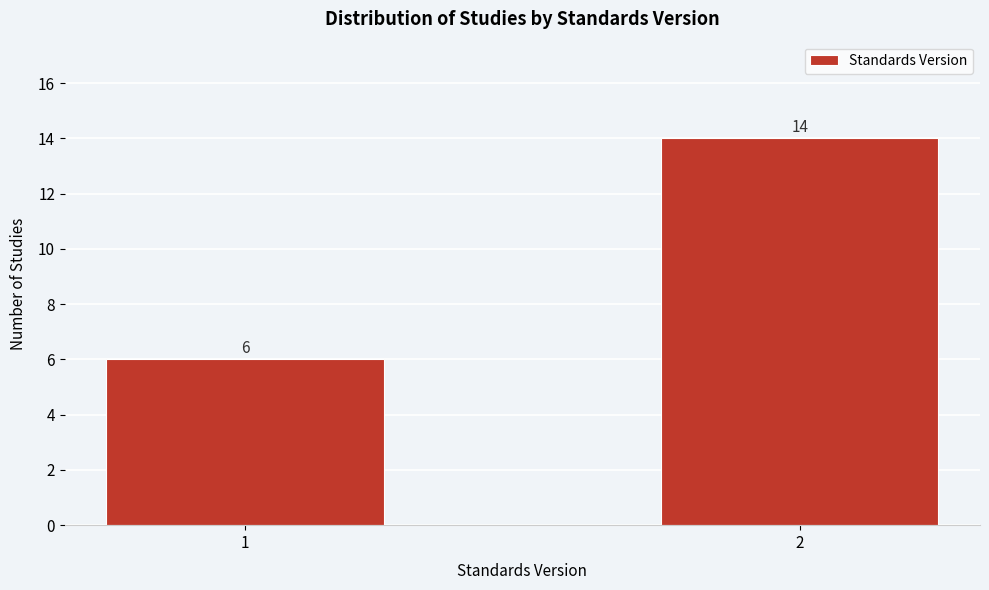

Reading left to right, extract all data points from this chart.

6	14